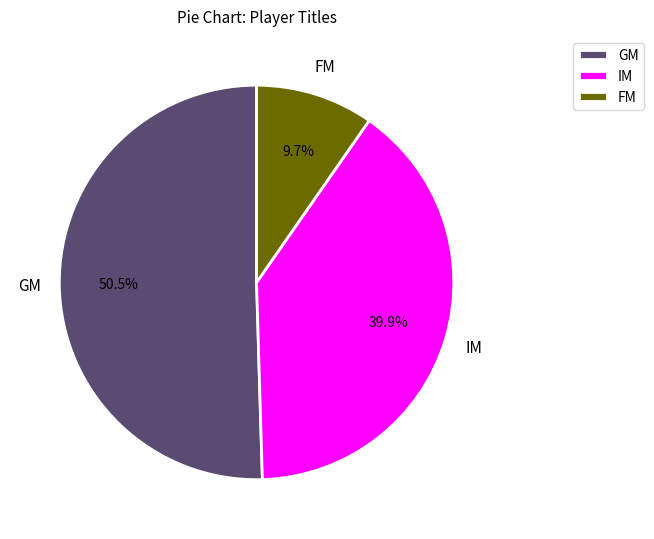

Combined, do IM and GM account for over 50%?

Yes